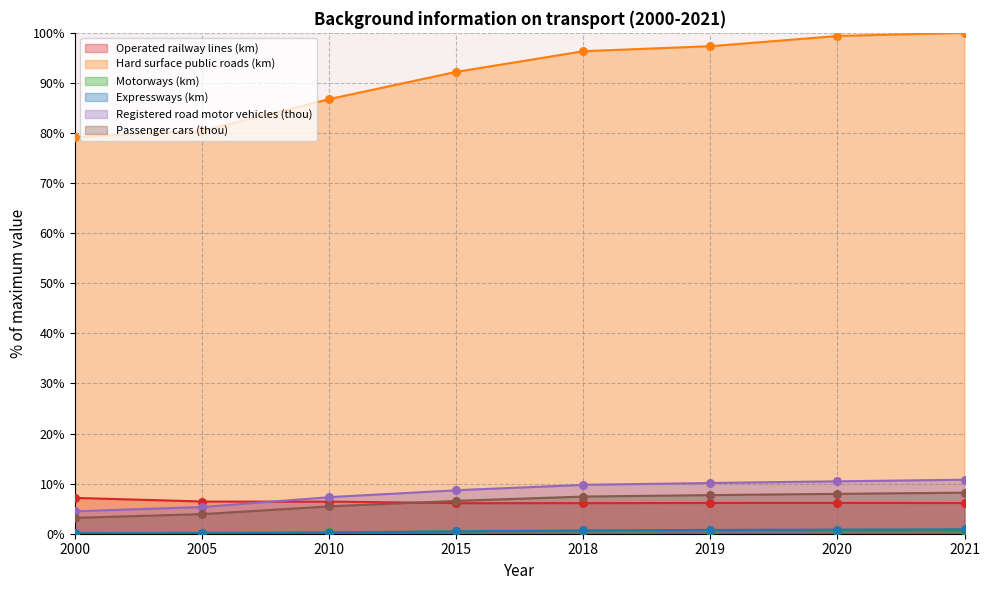

Is the value of Passenger cars (thou) at 2020 greater than the value of Hard surface public roads (km) at 2021?

No